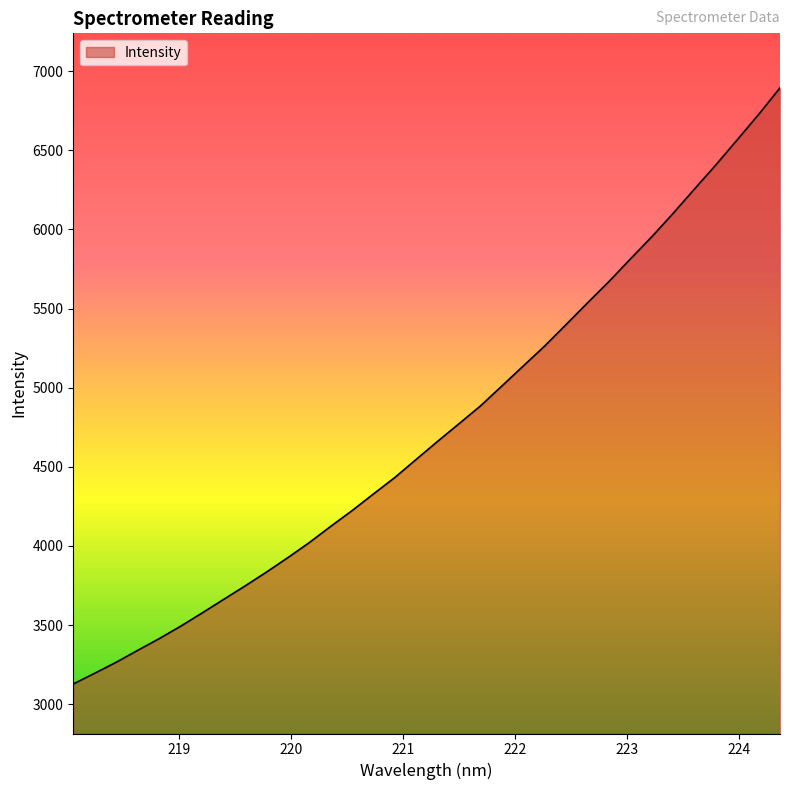

What is the difference between the second highest and second lowest values?

3530.1